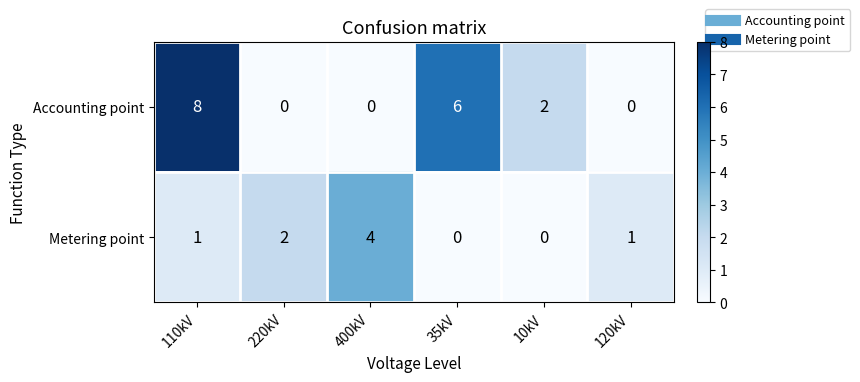

Reading left to right, transcribe all the data shown in this chart.

Accounting point: 110kV=8	220kV=0	400kV=0	35kV=6	10kV=2	120kV=0
Metering point: 110kV=1	220kV=2	400kV=4	35kV=0	10kV=0	120kV=1